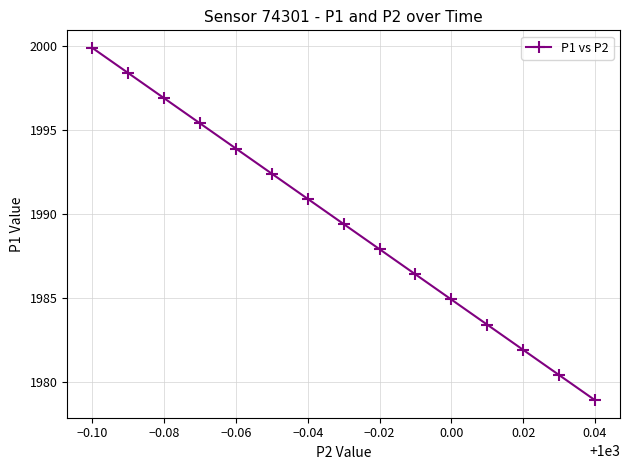

What is the smallest value displayed?

1978.9